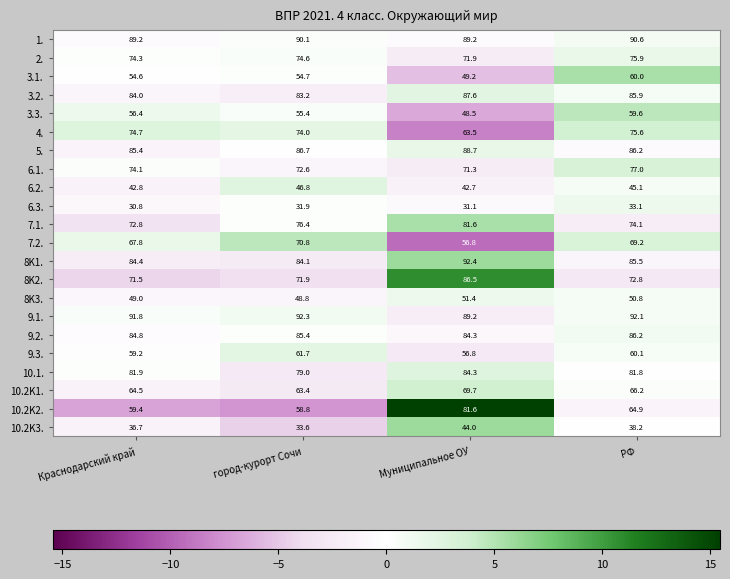

The 3.3. series shows 80.4 at РФ. True or false?

False